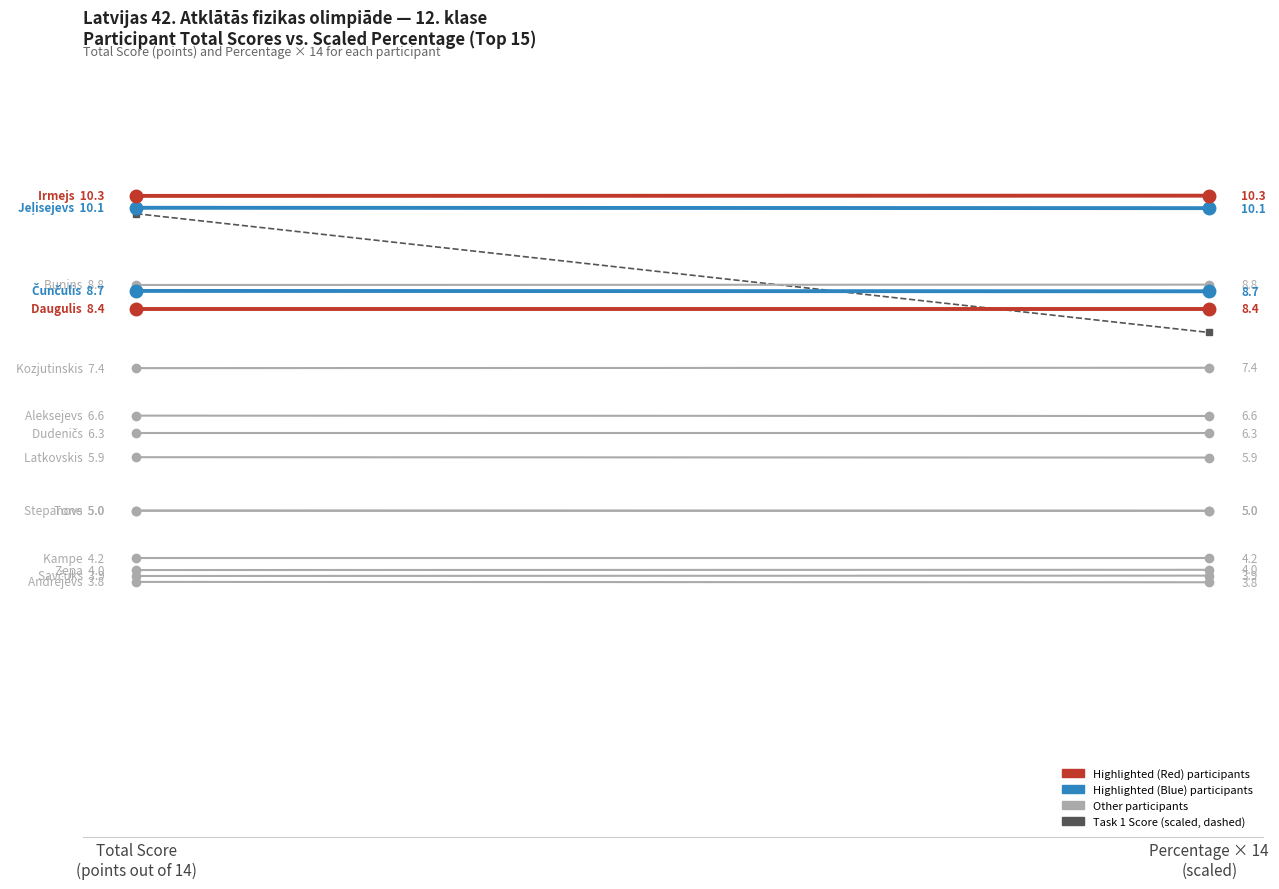

Reading left to right, transcribe all the data shown in this chart.

Irmejs: 10.3	10.3
Jeļisejevs: 10.1	10.1
Buņins: 8.8	8.8
Čunčulis: 8.7	8.7
Daugulis: 8.4	8.4
Task 1 Score (scaled): 10.0	8.0